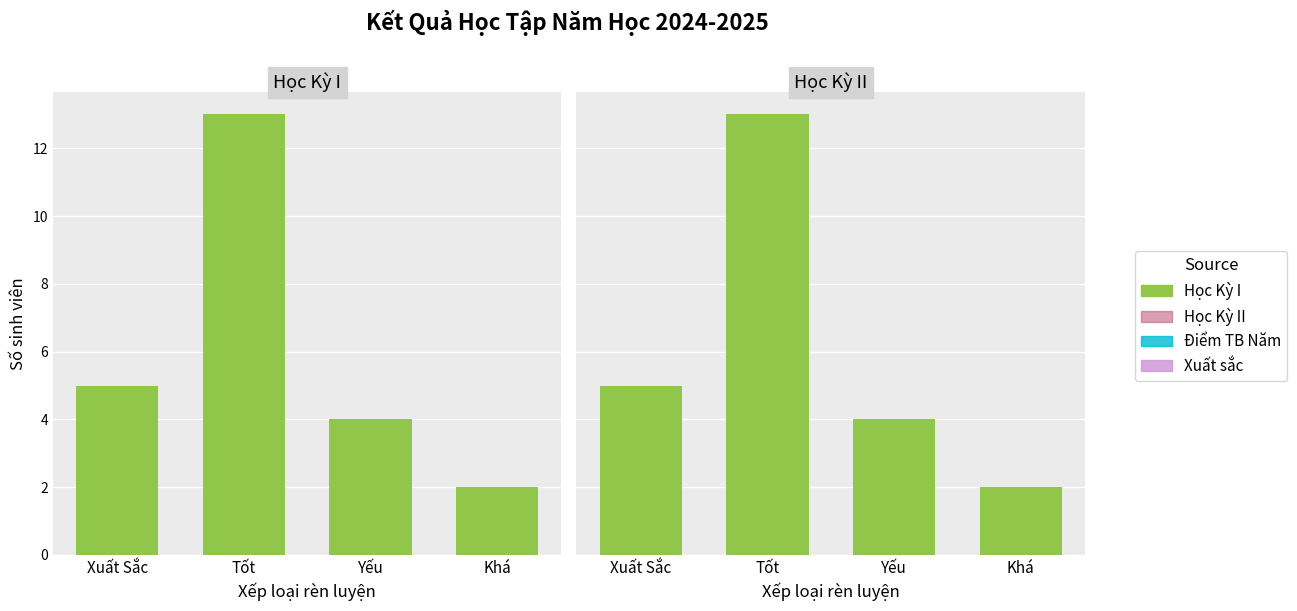

What is the minimum value for Học Kỳ 2?

2